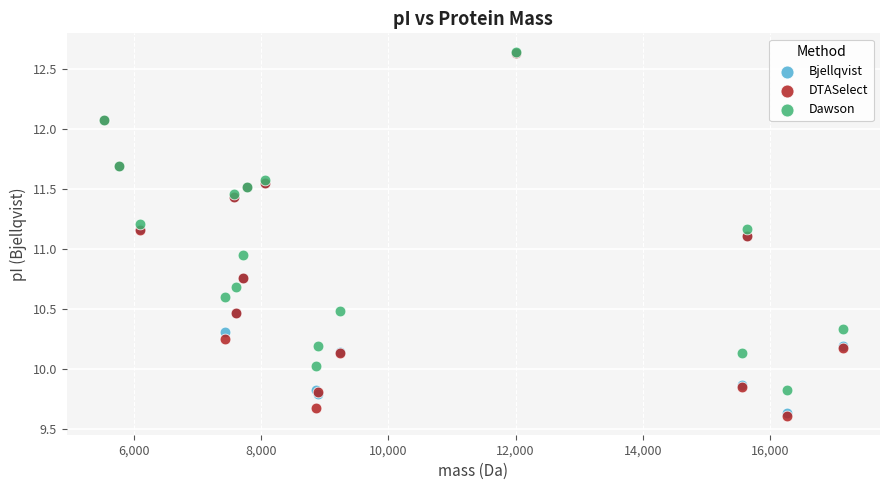

In the DTASelect series, what Y value is closest to 11?

11.1